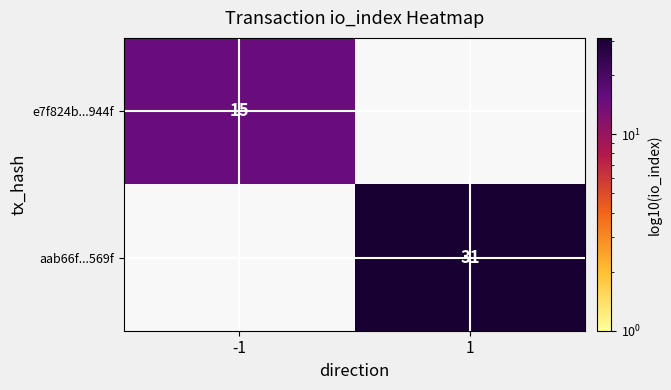

How many series are shown in this chart?

2